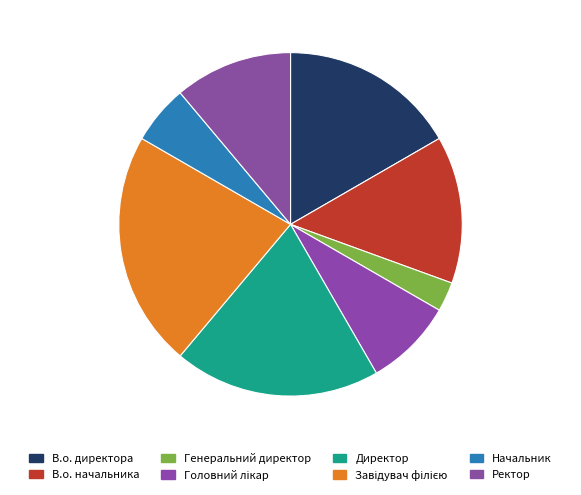

How many segments does this pie chart have?

8